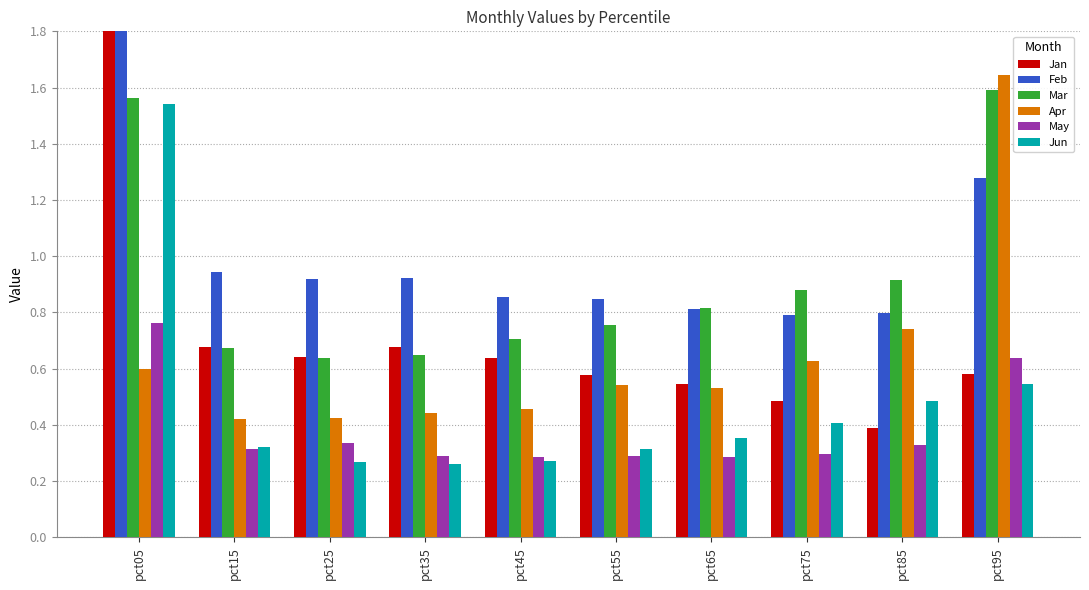

The Mar series shows 0.2 at pct85. True or false?

False